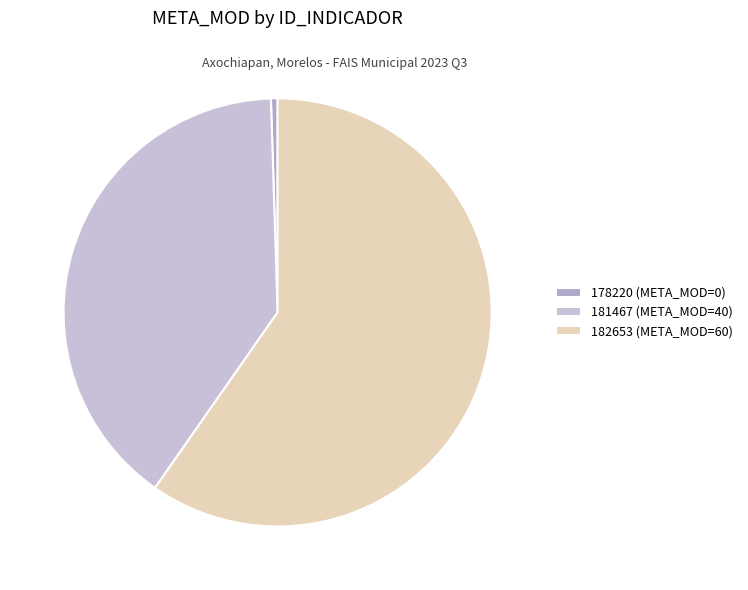

What is the change in value from 178220 to 181467?

+40